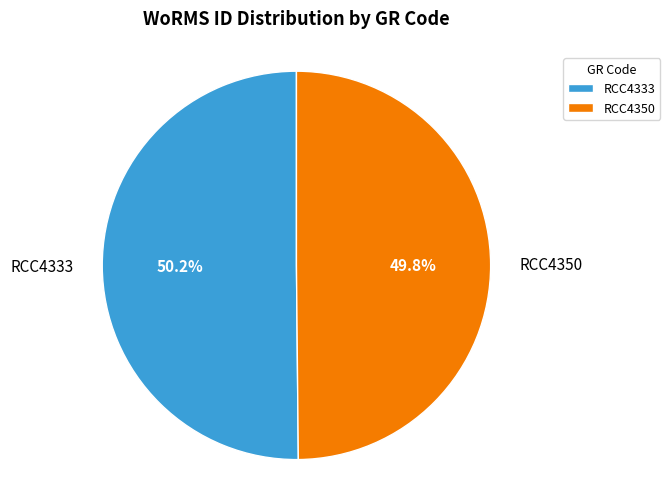

What percentage is NOT represented by RCC4350?

50.2%